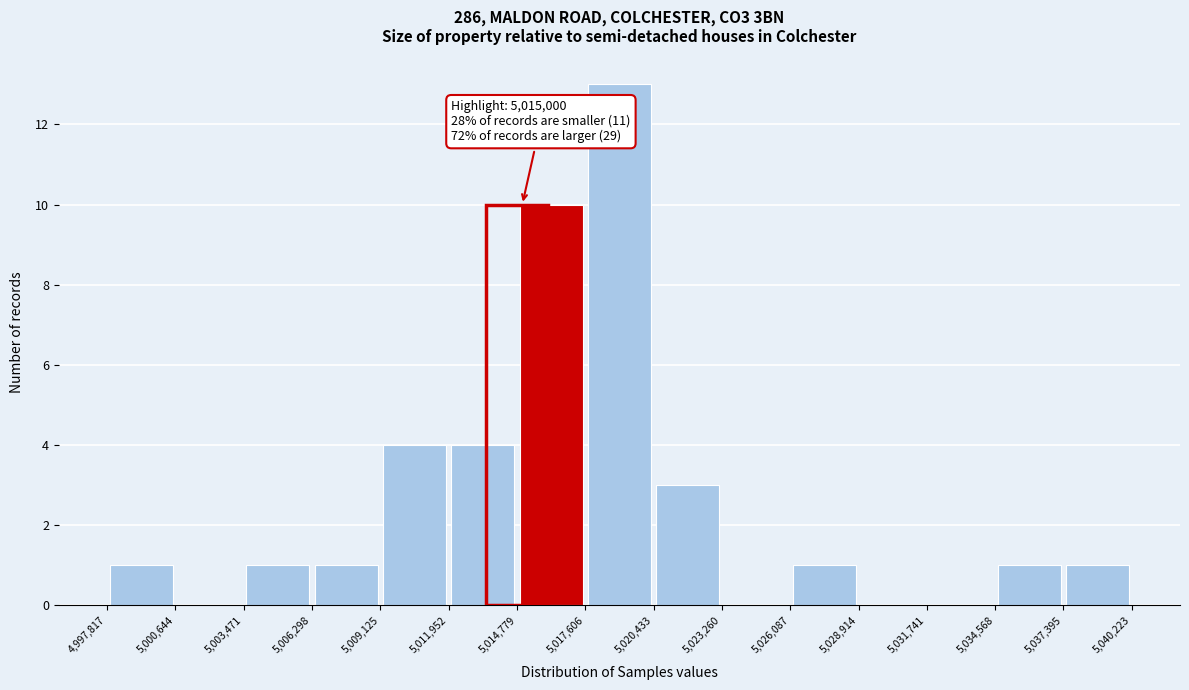

Which range on the x-axis has the tallest bar?

5,017,606 to 5,020,433